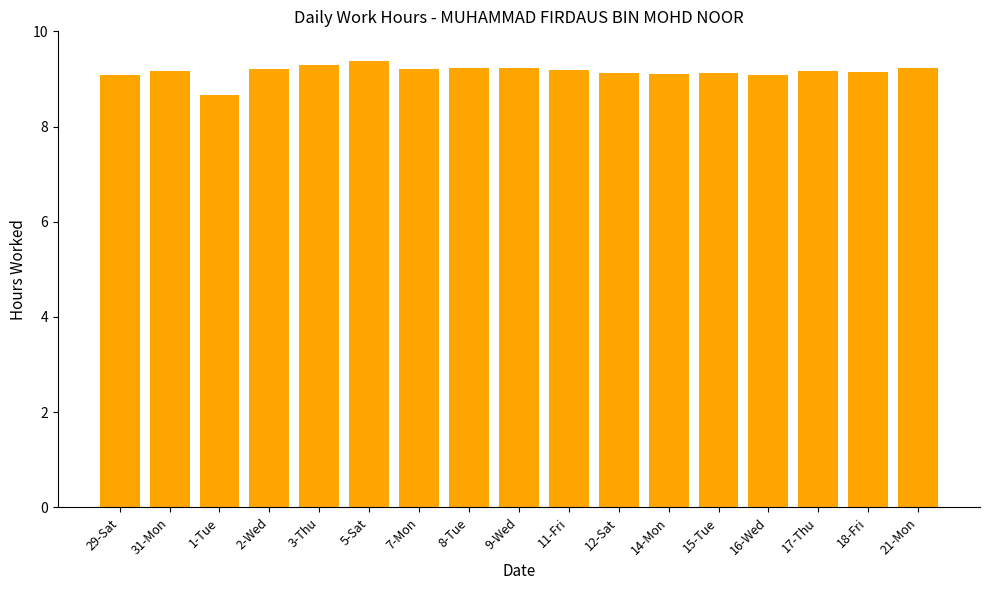

What is the maximum value shown in the chart?

9.4